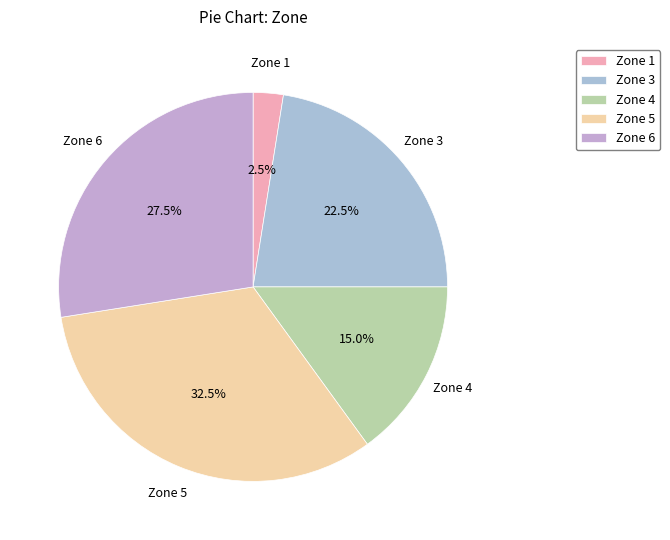

How many segments does this pie chart have?

5